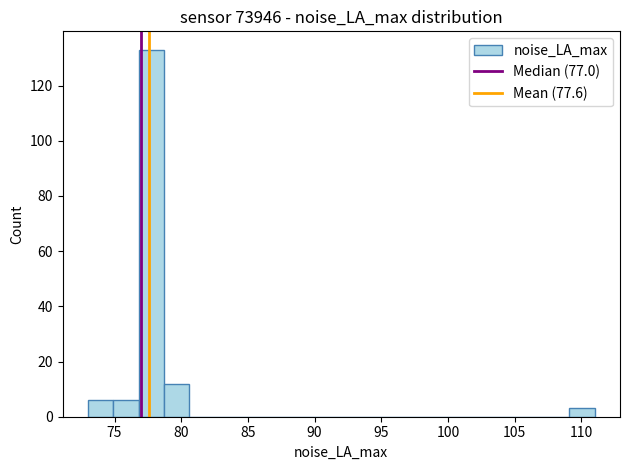

Around what value on the x-axis is the tallest bar? Give the approximate position of its centre, as read against the axis.

78.0